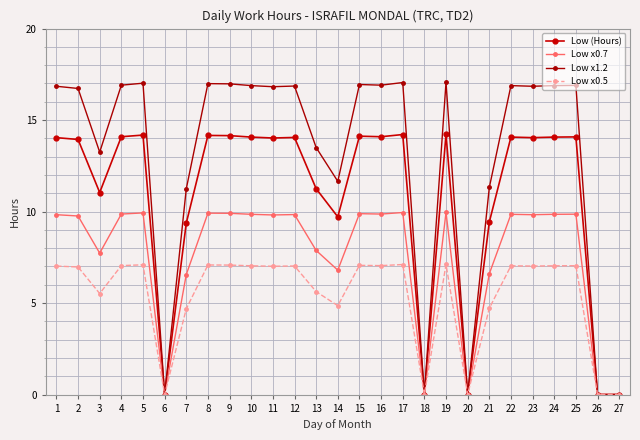

Which series has the widest spread of values?

Low x1.2